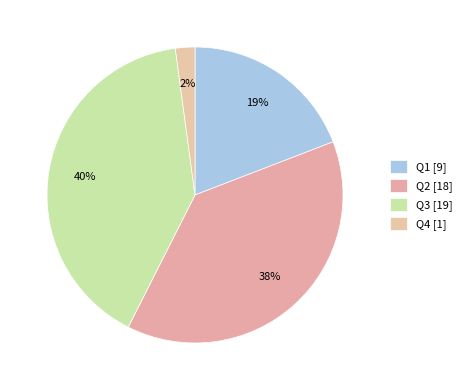

Is it true that Q3 is 40% of the pie?

True